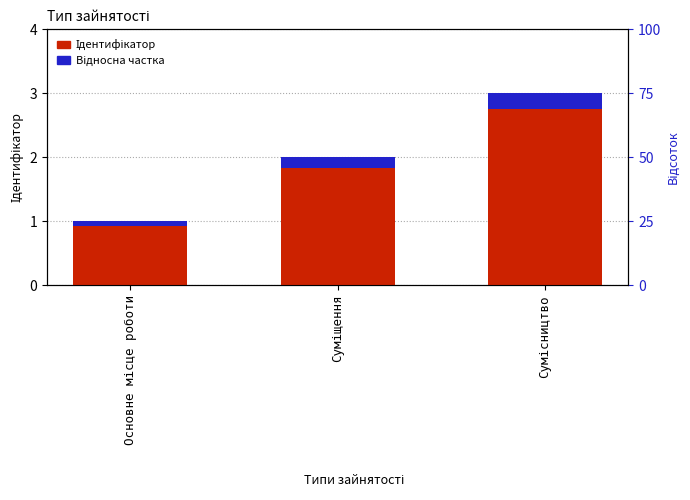

The value of Відносна частка at Суміщення is 0.1. True or false?

False